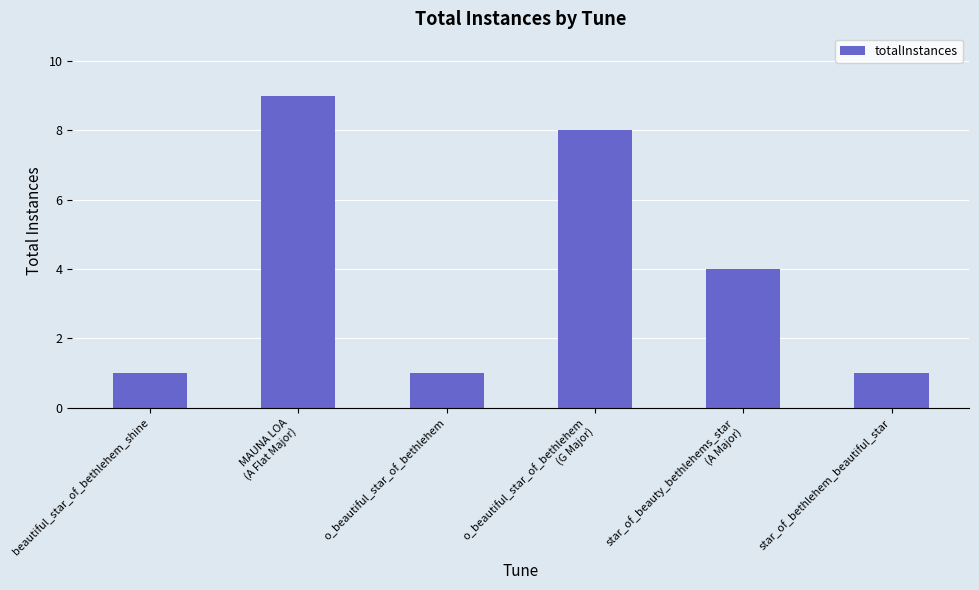

Count the number of categories in the chart.

6